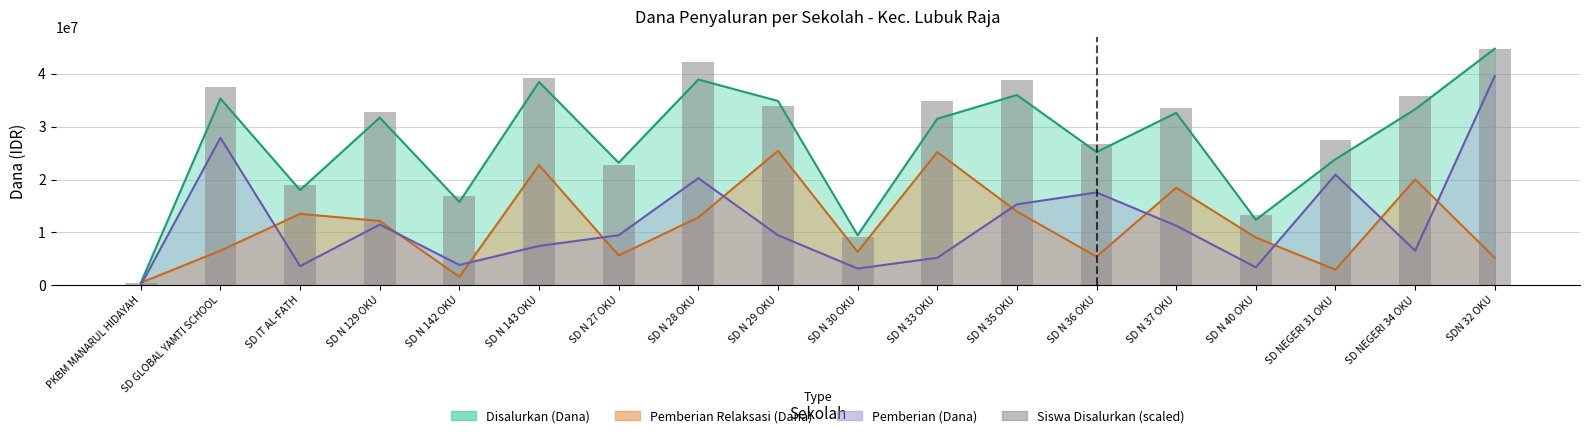

What is the label of the 8th bar from the right?

SD N 33 OKU